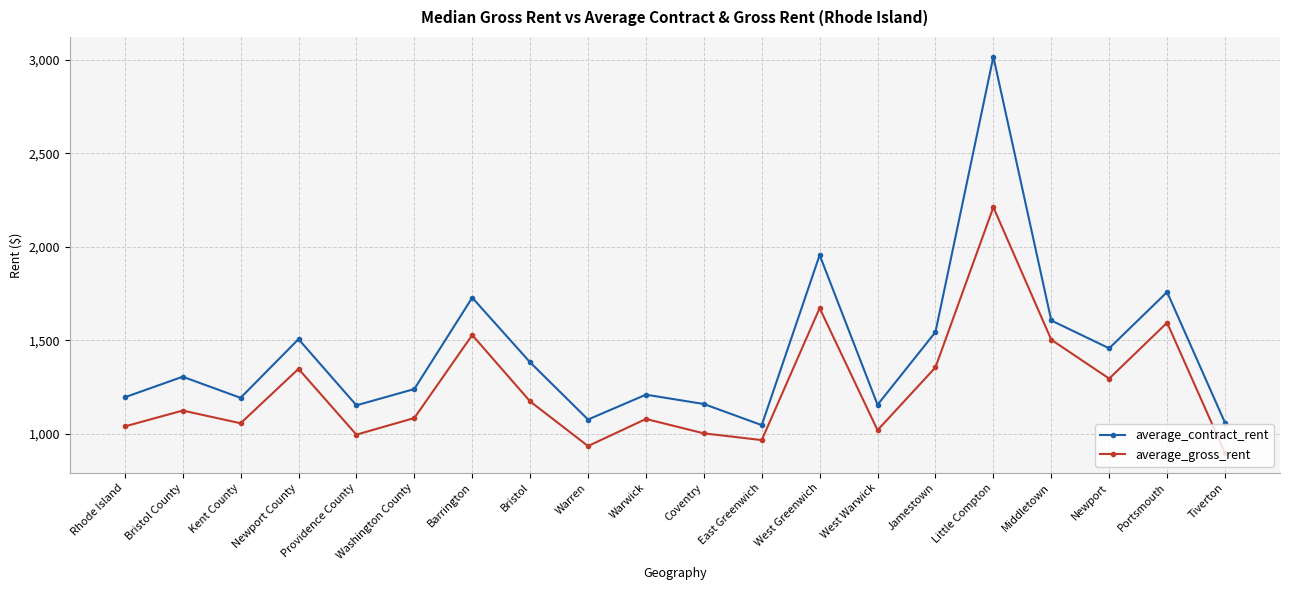

Is the value of average_contract_rent at West Greenwich greater than the value of average_gross_rent at Warwick?

Yes